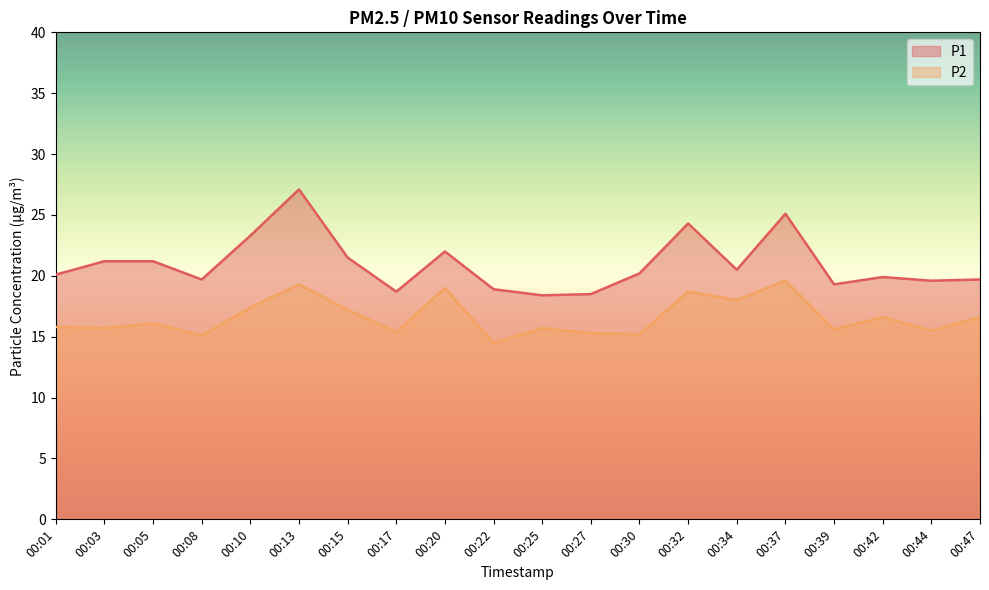

At how many categories does at least one series exceed 24?

3